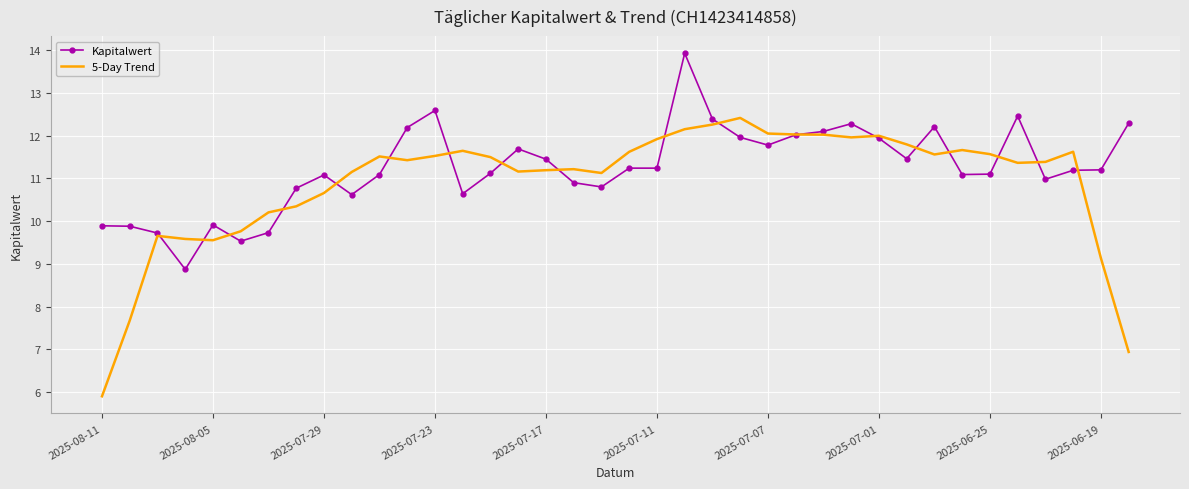

What is the maximum value for Kapitalwert?

13.9